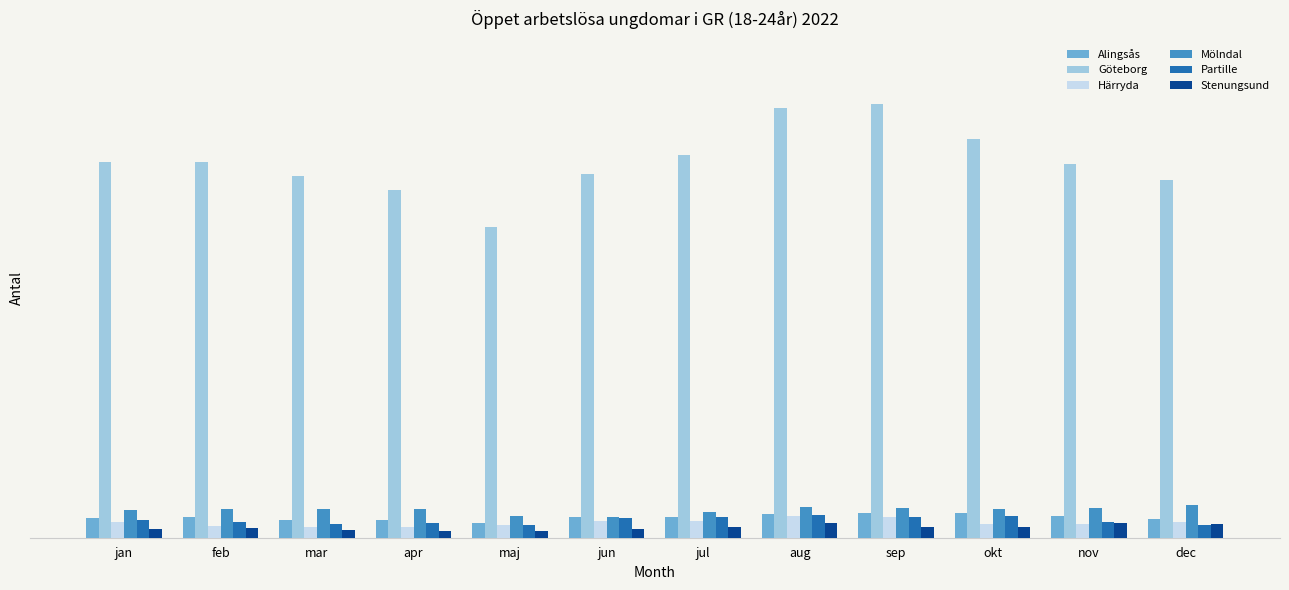

Between jan and feb, which series saw the biggest shift?

Härryda